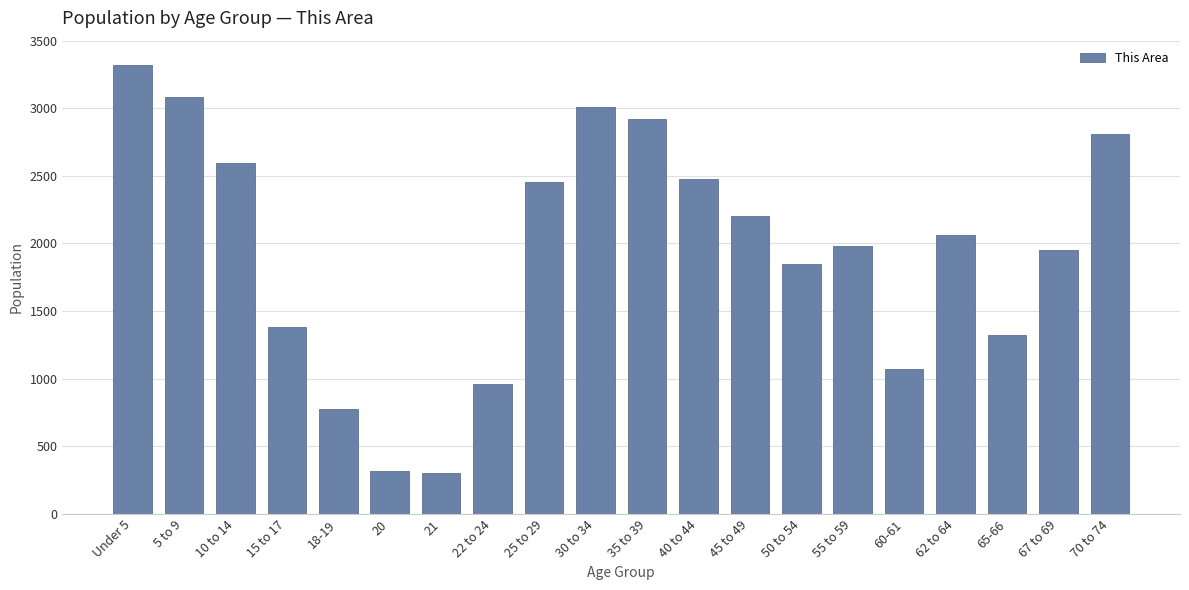

Reading left to right, transcribe all the data shown in this chart.

3319	3083	2596	1384	777	319	301	963	2453	3006	2923	2480	2204	1849	1980	1070	2063	1320	1952	2806